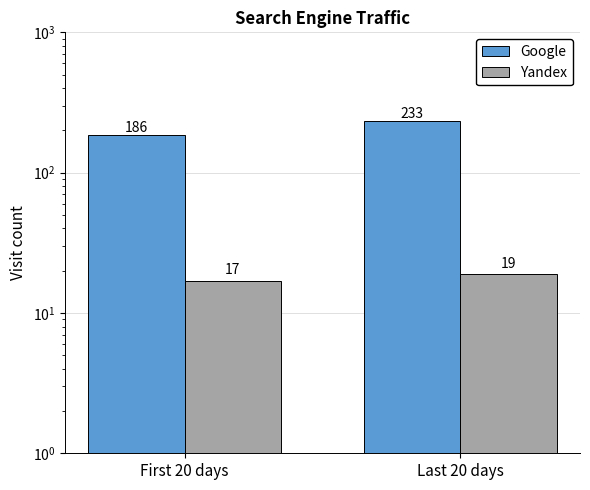

True or false: Google has a value of 186 at First 20 days.

True